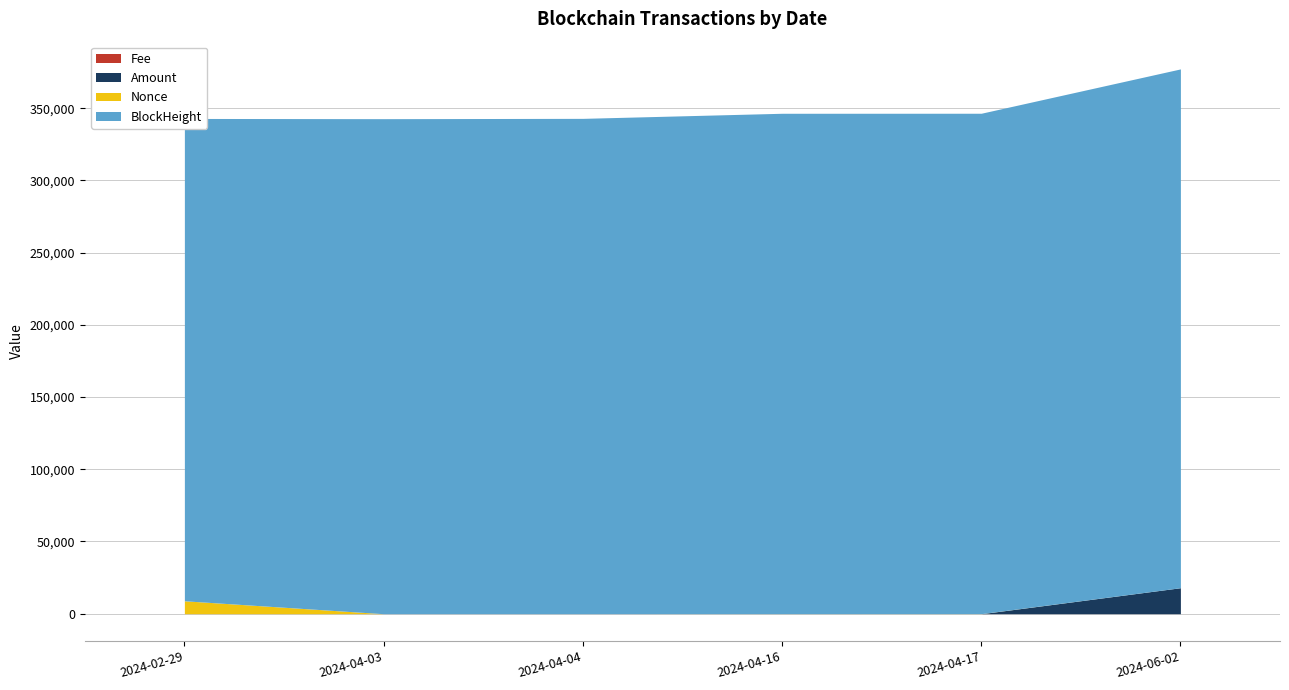

At which label is Amount closest to 9003?

2024-02-29